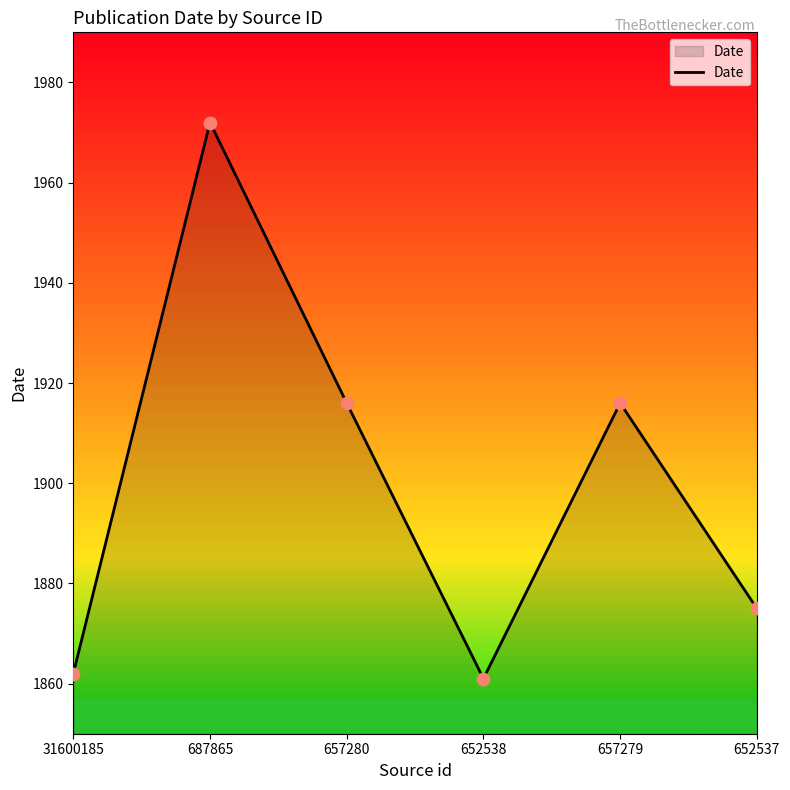

Between 31600185 and 687865, which is larger?

687865